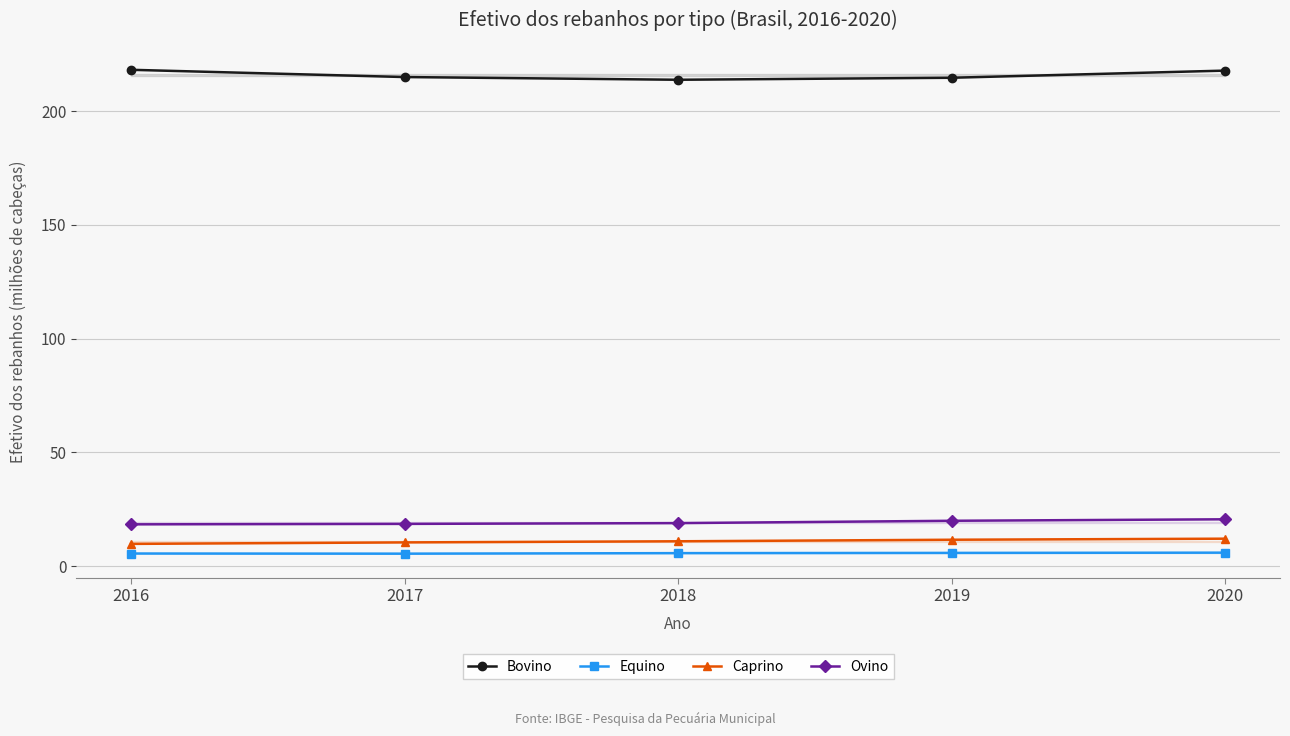

Reading left to right, what are all the values shown in this chart?

Bovino: 218.2	215.0	213.8	214.7	217.8
Equino: 5.6	5.5	5.8	5.9	6.0
Caprino: 9.8	10.5	11.0	11.6	12.1
Ovino: 18.4	18.6	18.9	20.0	20.6